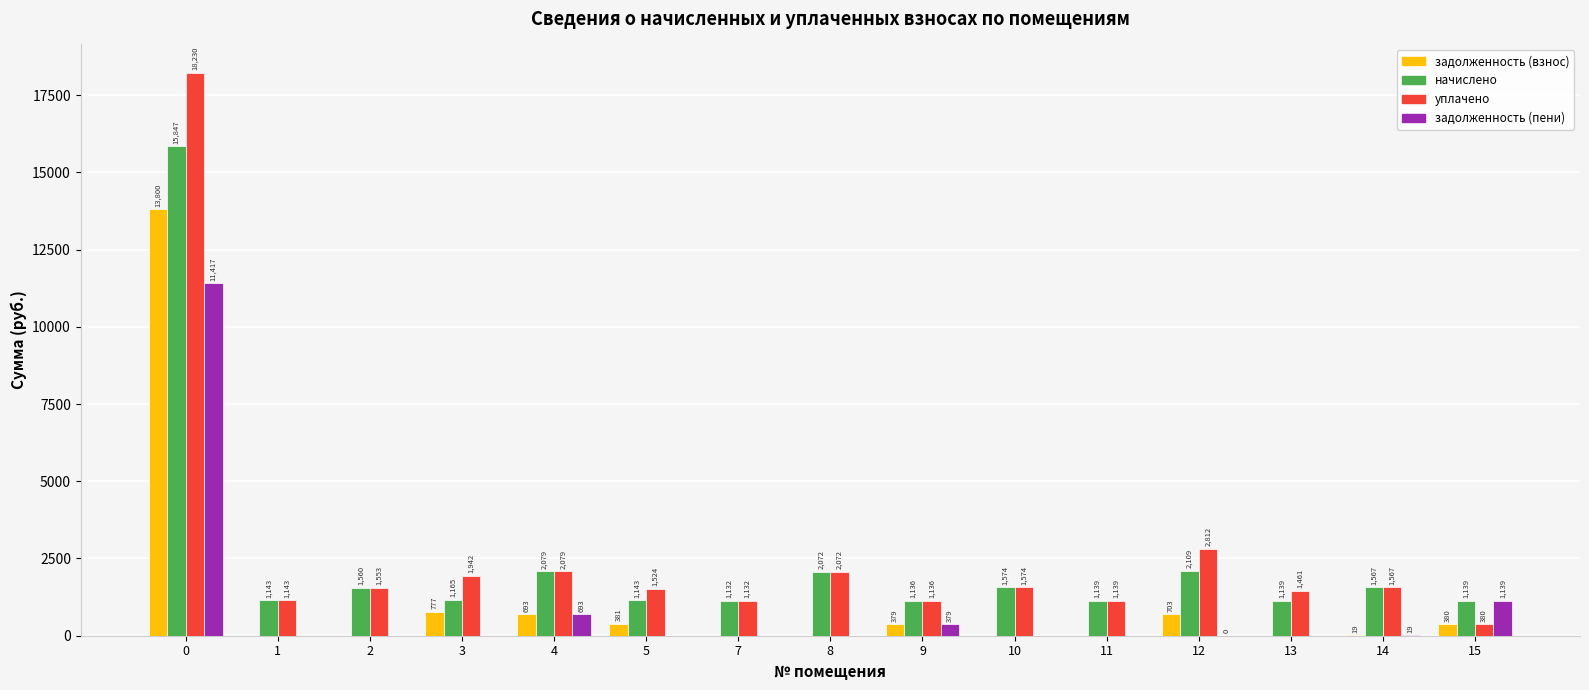

Which series has the largest total across all categories?

уплачено